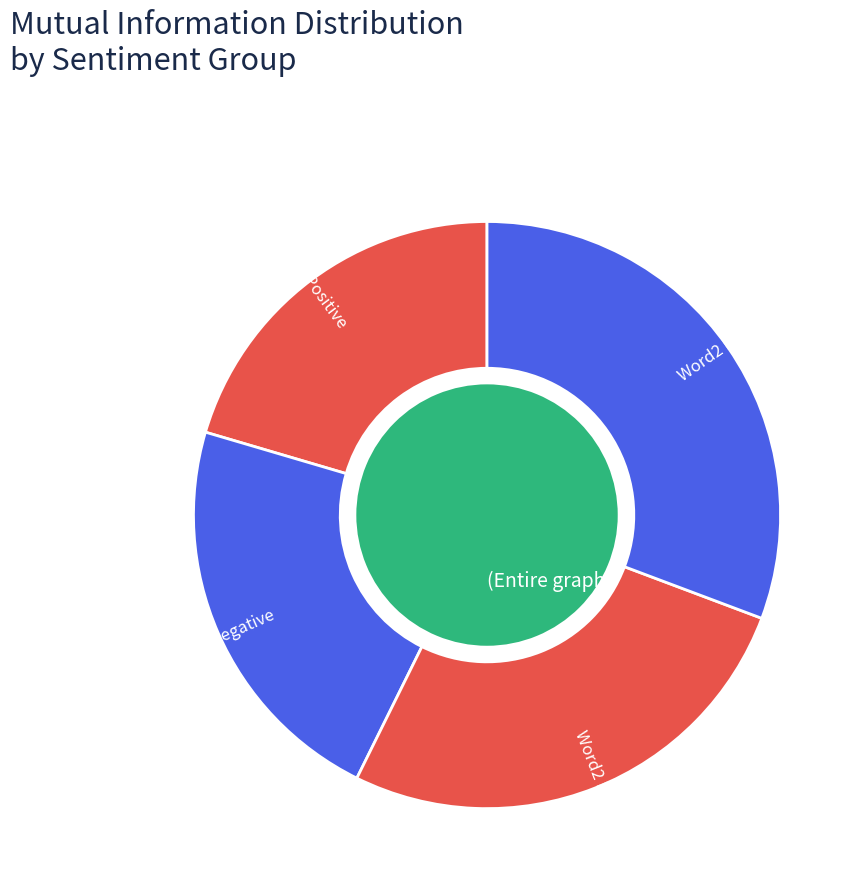

Does learn-#nodexl represent more than half of the total?

No